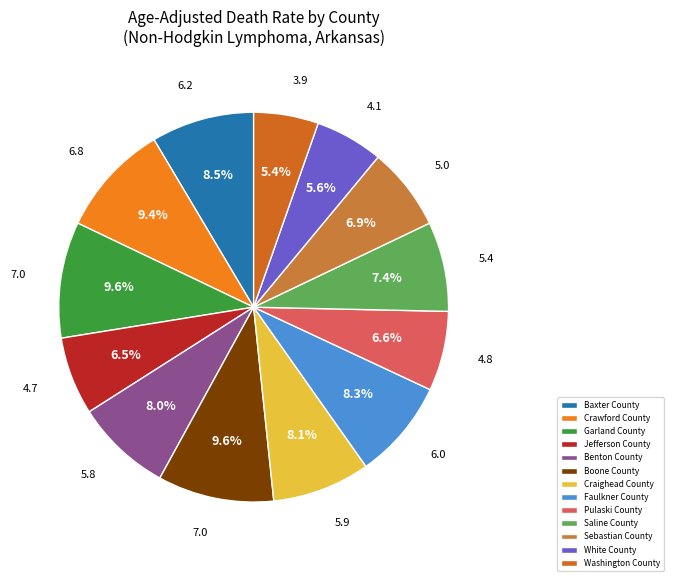

To the nearest percent, what is the average slice percentage?

8%